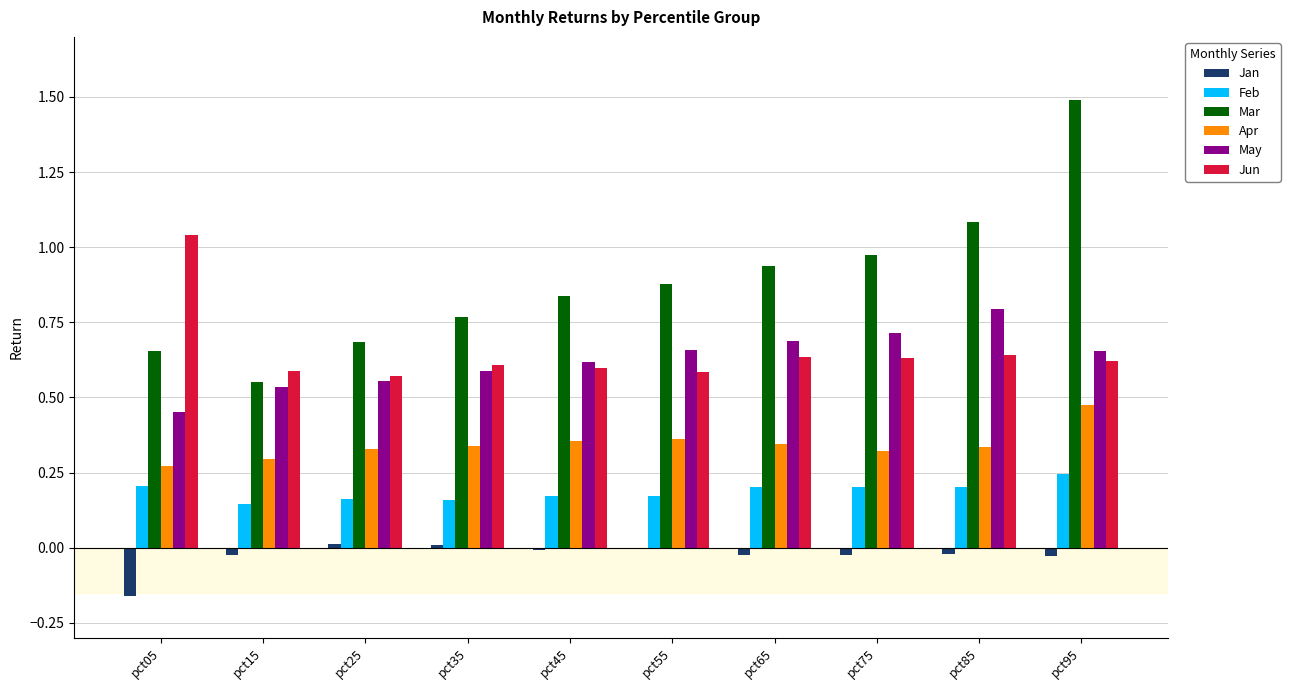

Which series has the largest range (max minus min)?

Mar